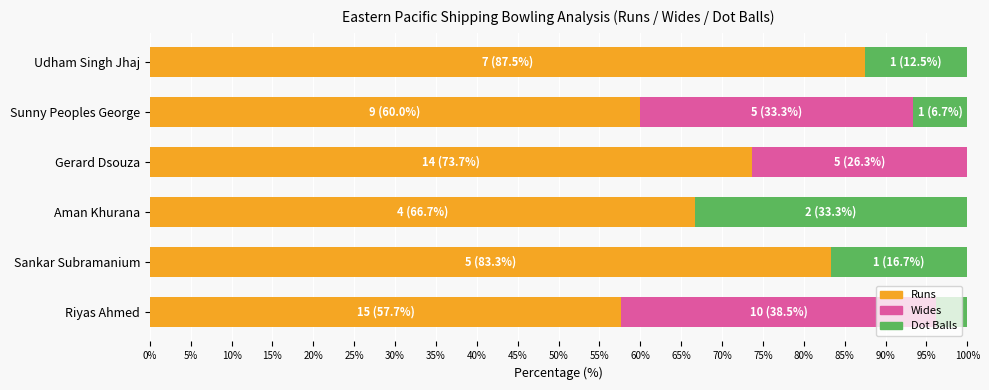

True or false: Runs has a value of 83.3 at Sankar Subramanium.

True